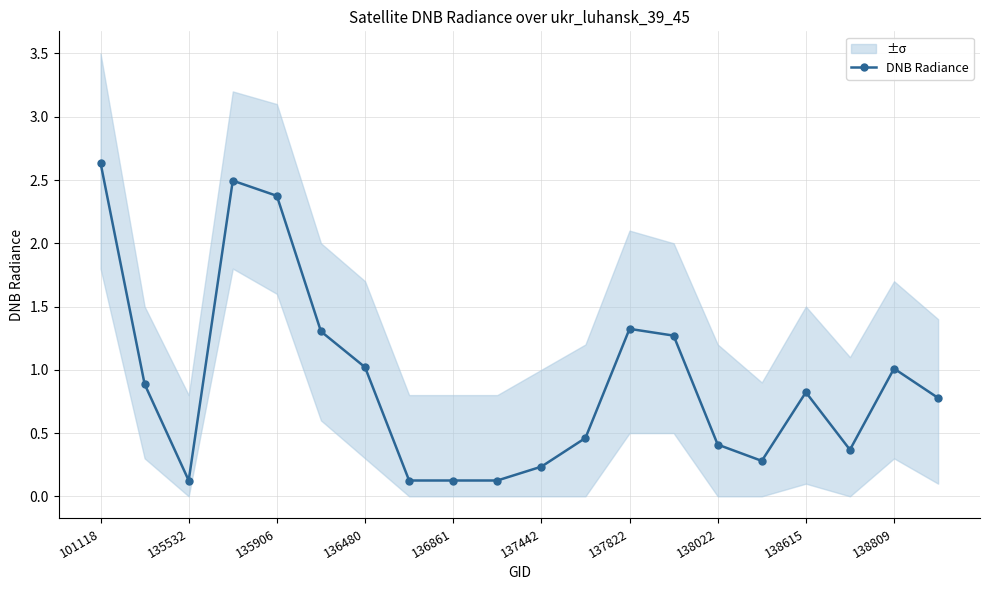

How many lines are shown in the chart?

1